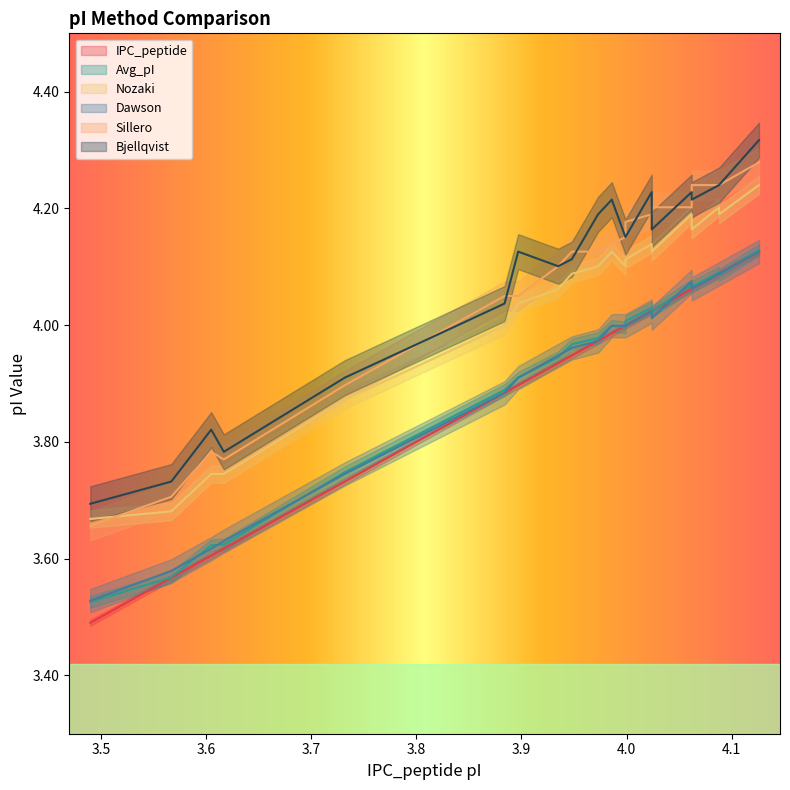

At which label does IPC_peptide reach its peak?

4.126